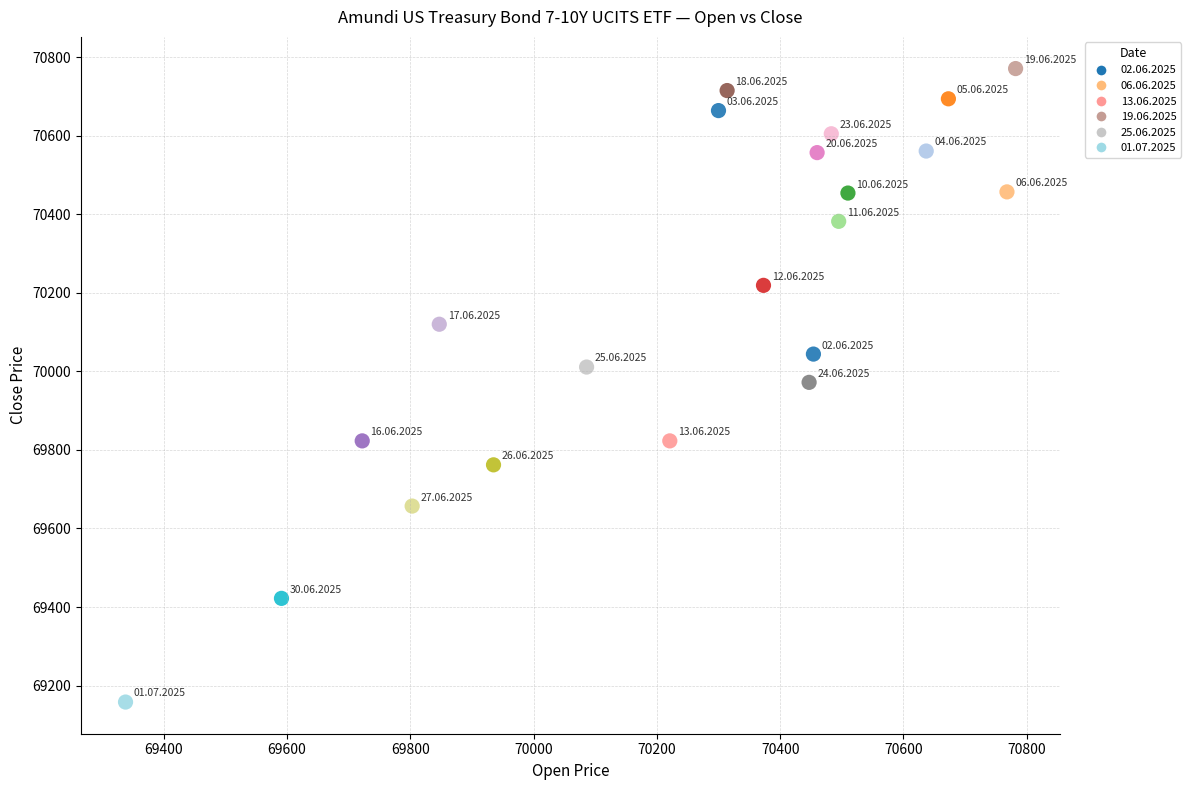

What is the range of Y values (max minus min)?

1613